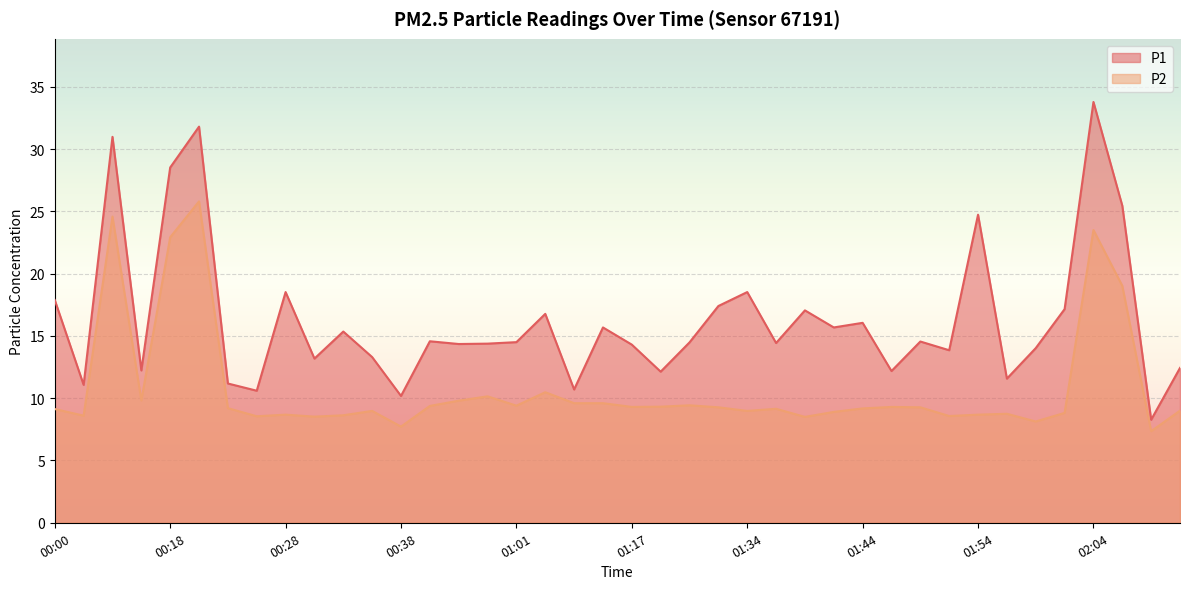

True or false: P1 has a value of 4.8 at 01:20.

False